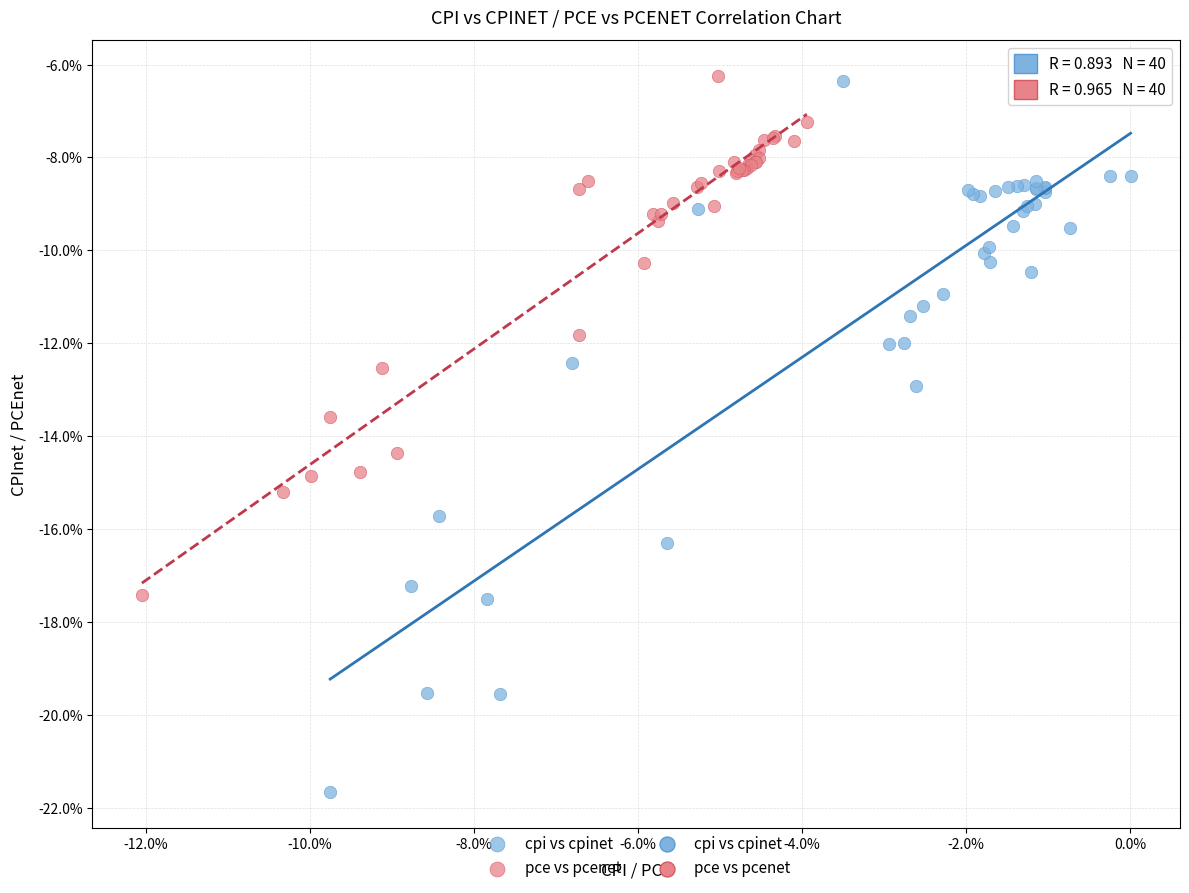

Which series reaches the minimum Y coordinate?

cpi vs cpinet